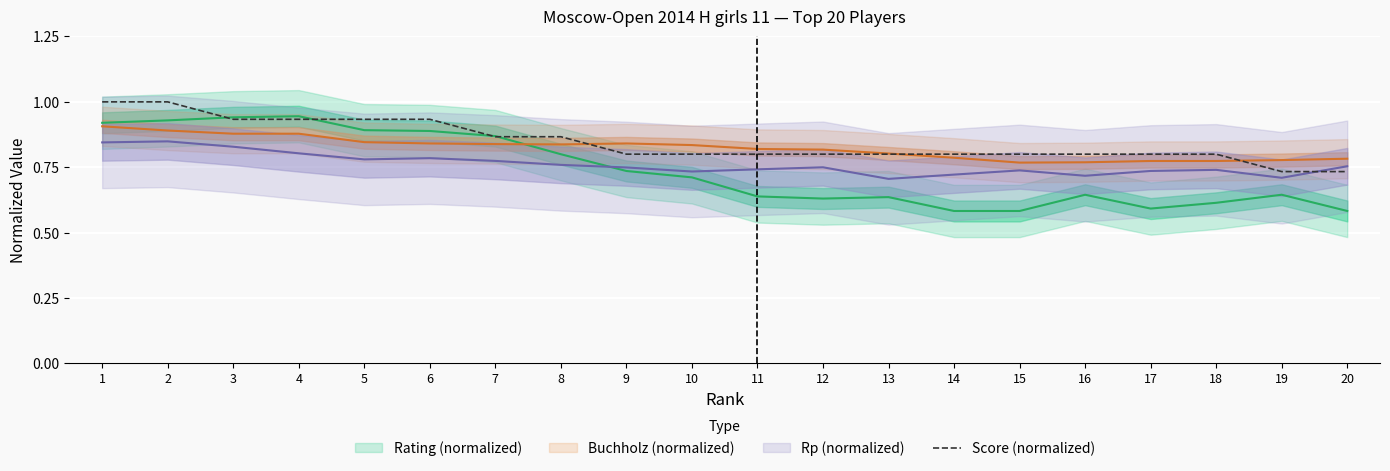

True or false: the data has more than 0 interior local peaks.

False